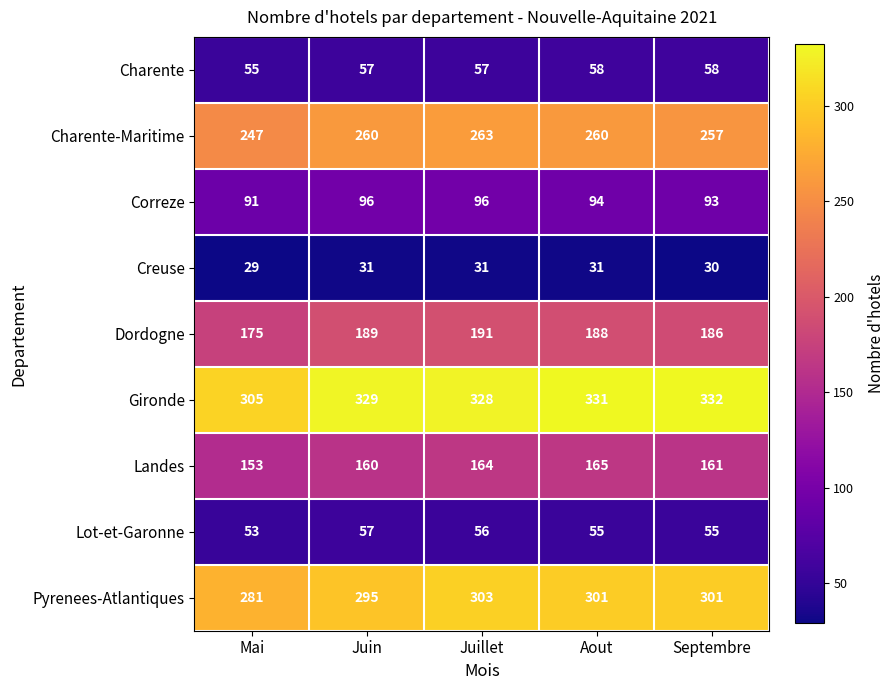

How many data points does each series have?

5